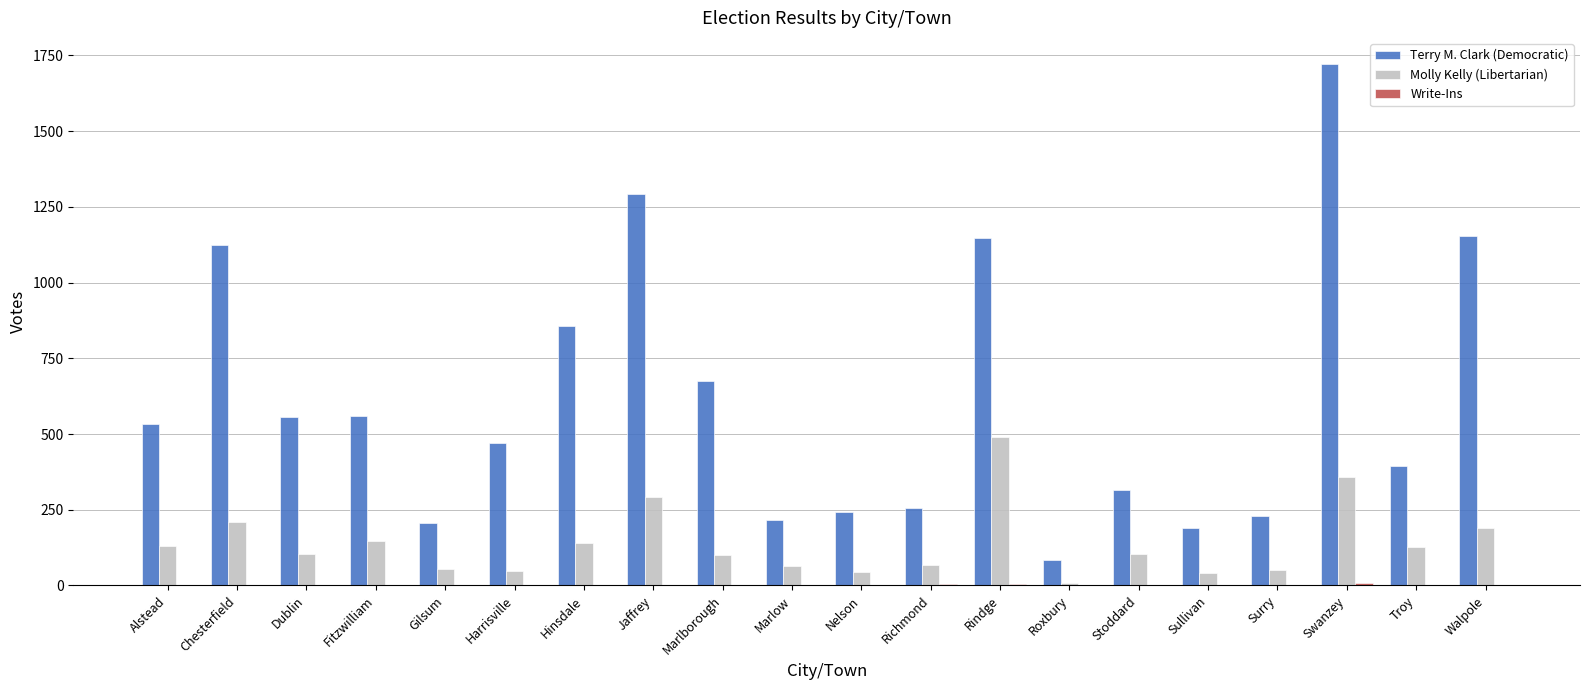

What is the sum of all Molly Kelly (Libertarian) values?

2771